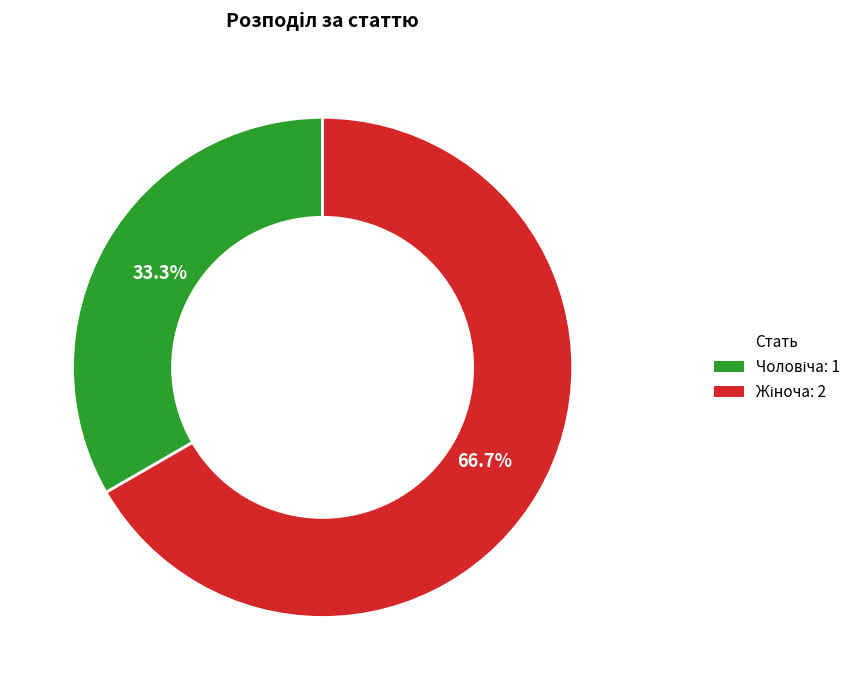

Is there a majority slice in this chart?

Yes